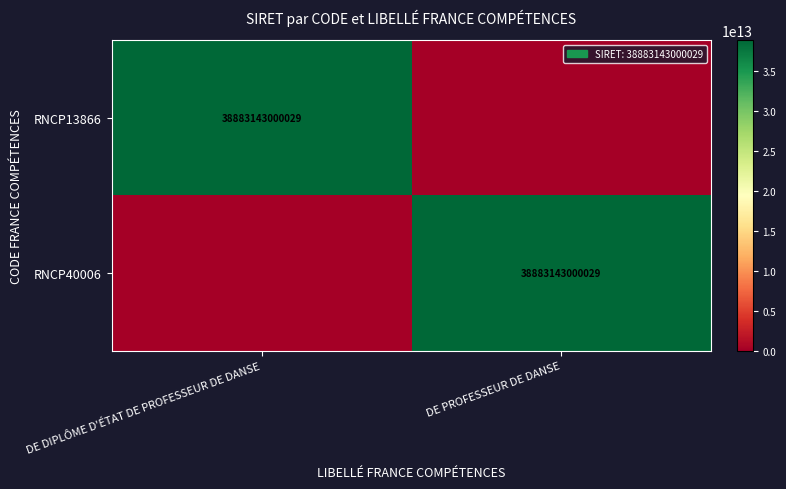

True or false: RNCP40006 has a value of 38883143000029 at DE PROFESSEUR DE DANSE.

True